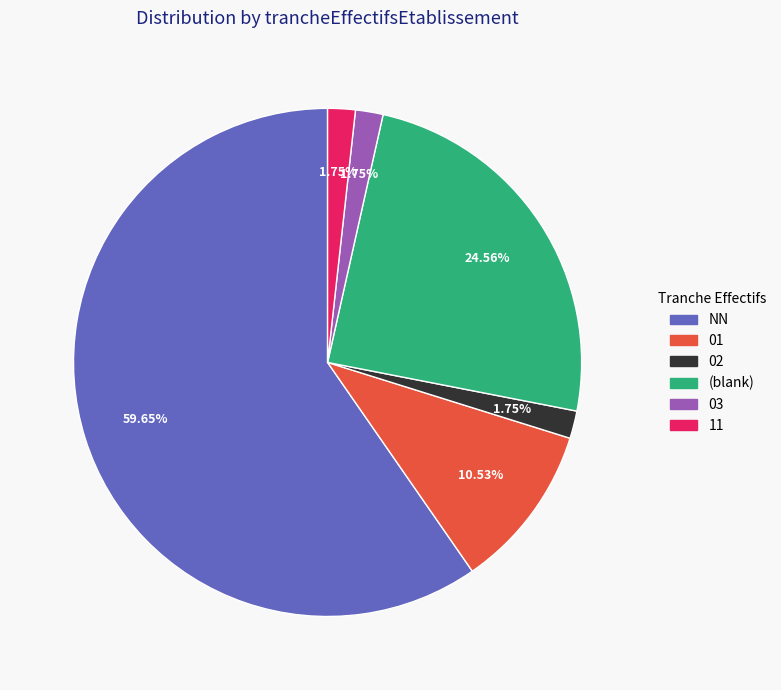

Is there a majority slice in this chart?

Yes